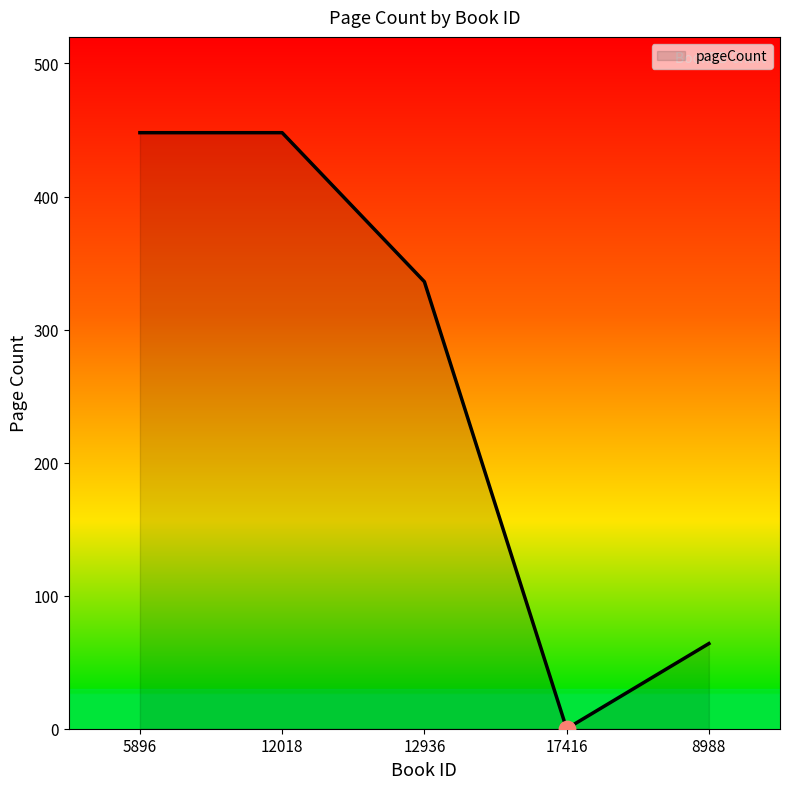

What is the change in value from 5896 to 8988?

-384